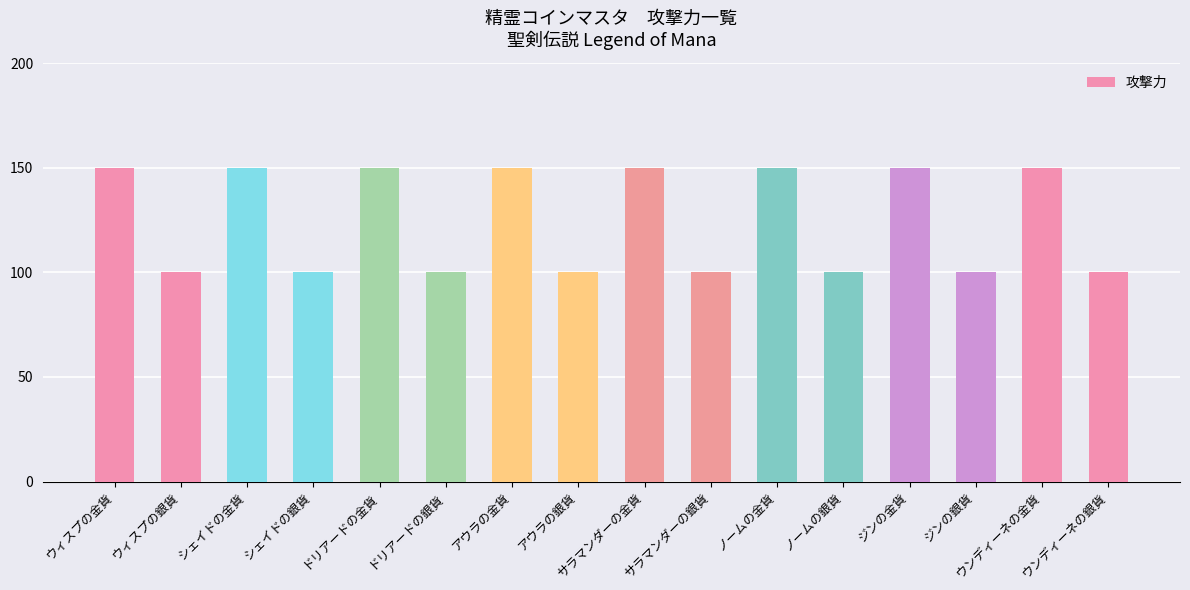

Reading right to left, extract all data points from this chart.

ウンディーネの銀貨=100	ウンディーネの金貨=150	ジンの銀貨=100	ジンの金貨=150	ノームの銀貨=100	ノームの金貨=150	サラマンダーの銀貨=100	サラマンダーの金貨=150	アウラの銀貨=100	アウラの金貨=150	ドリアードの銀貨=100	ドリアードの金貨=150	シェイドの銀貨=100	シェイドの金貨=150	ウィスプの銀貨=100	ウィスプの金貨=150